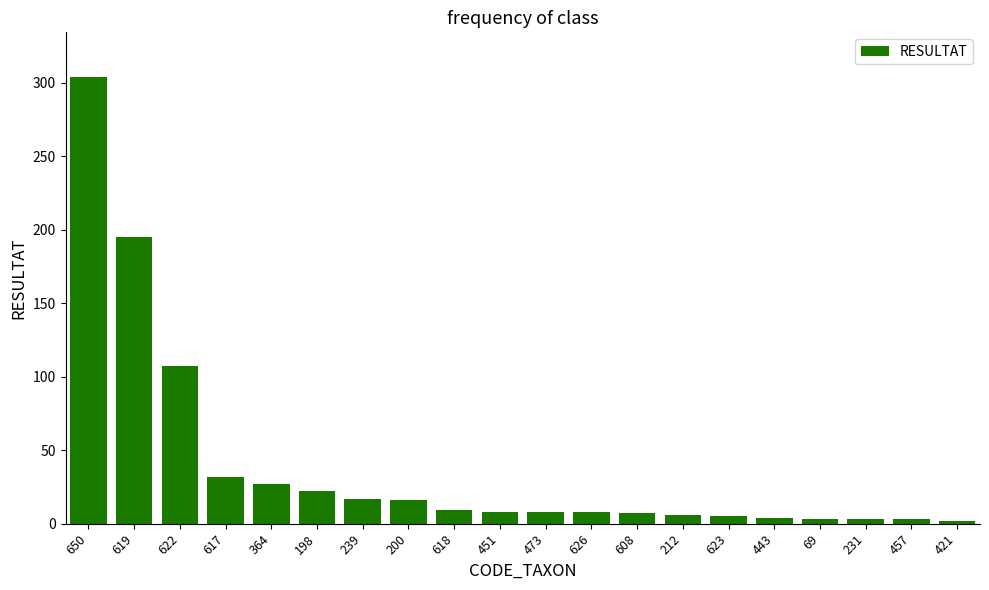

What is the change in value from 619 to 473?

-187